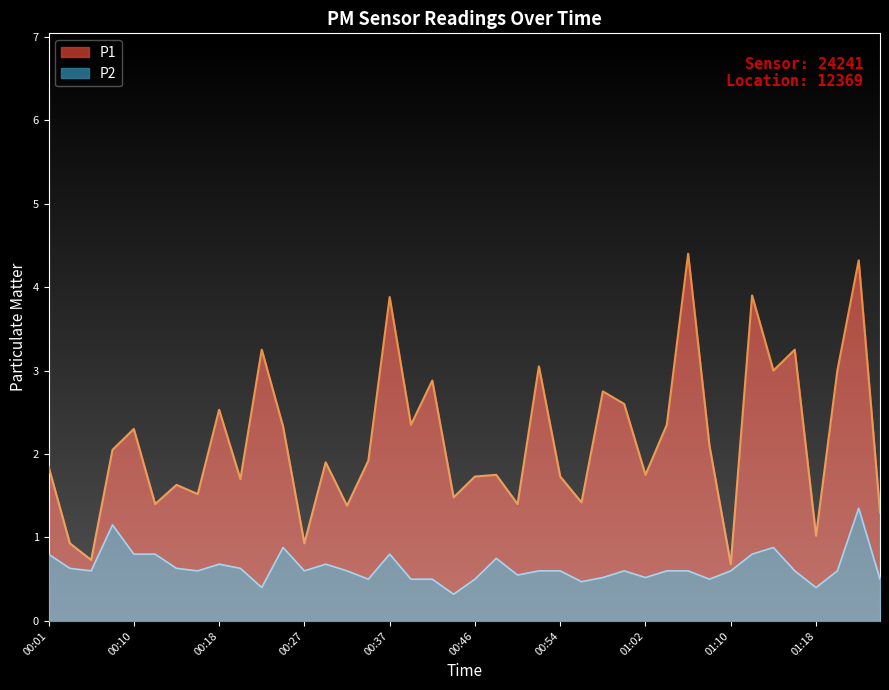

How many lines are shown in the chart?

2